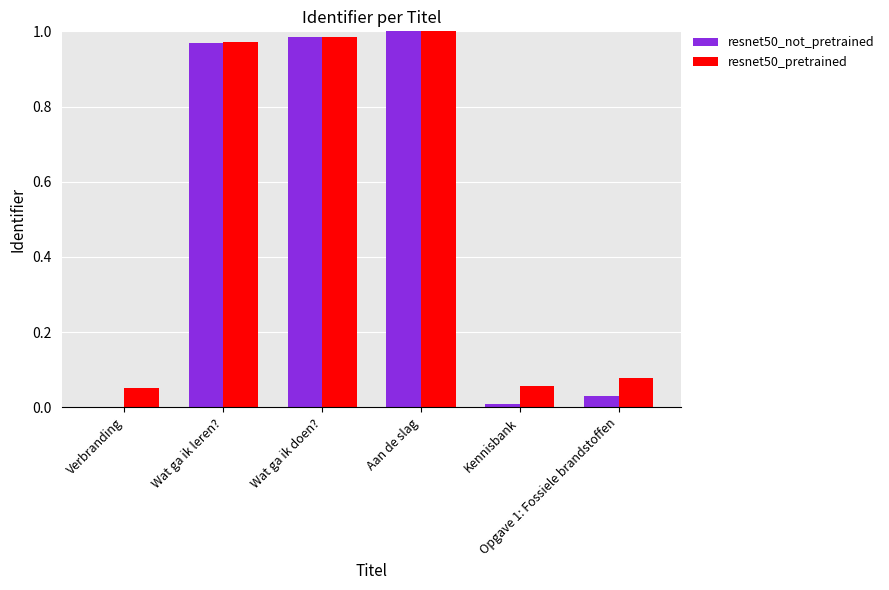

Which series has the widest spread of values?

resnet50_not_pretrained